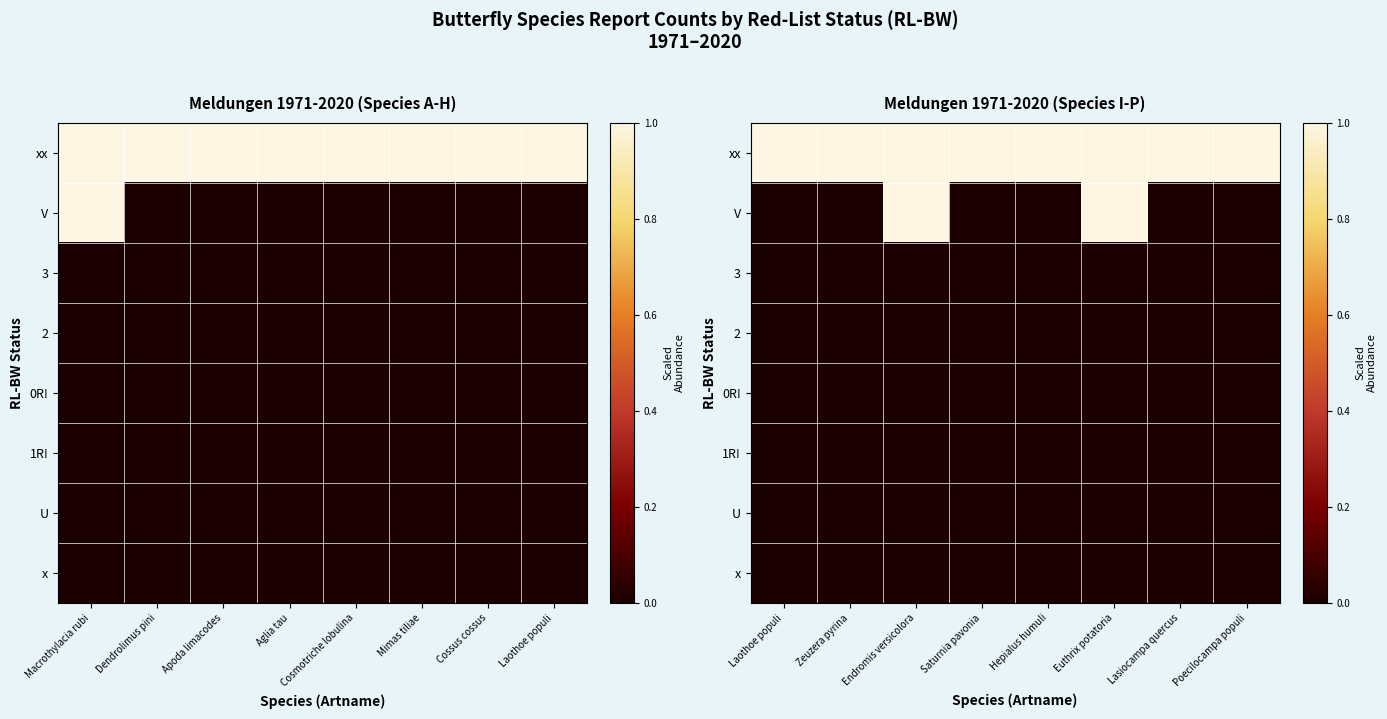

Which category has the lowest value across all series?

Laothoe populi